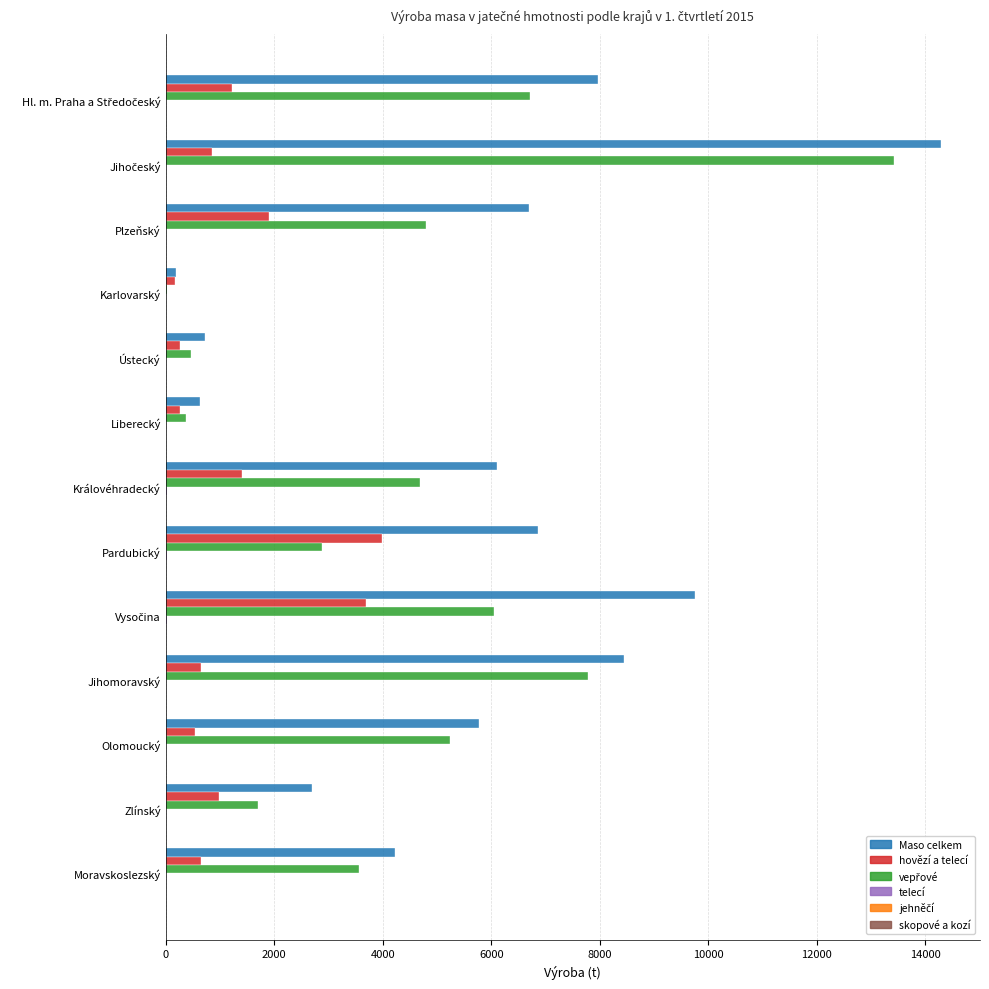

What is the maximum value shown in the chart?

14296